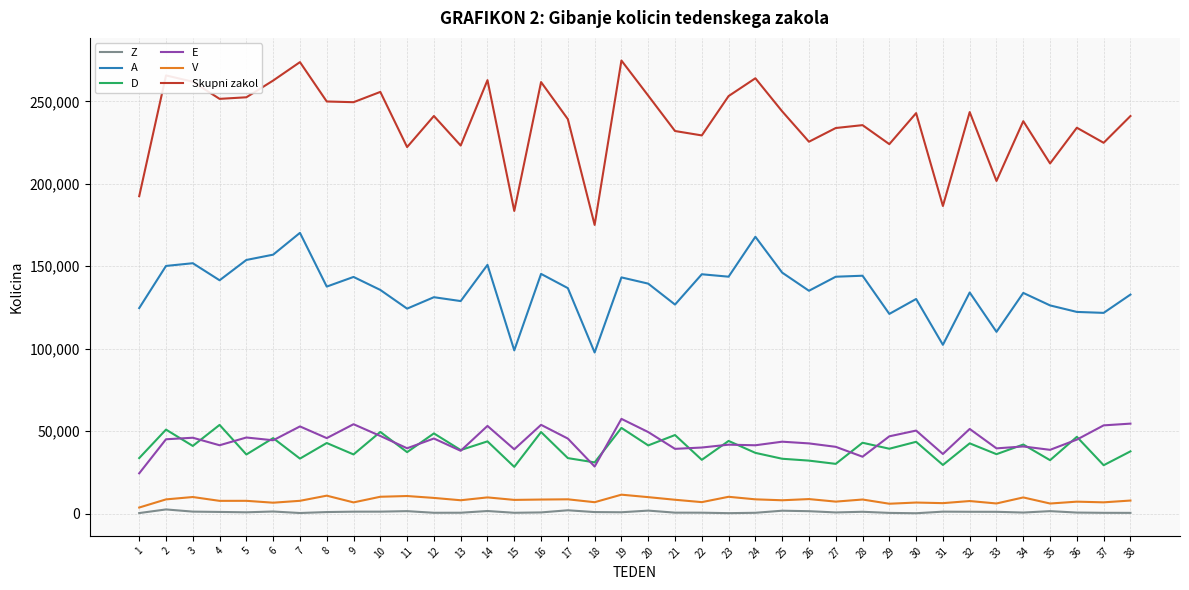

How many lines are shown in the chart?

6